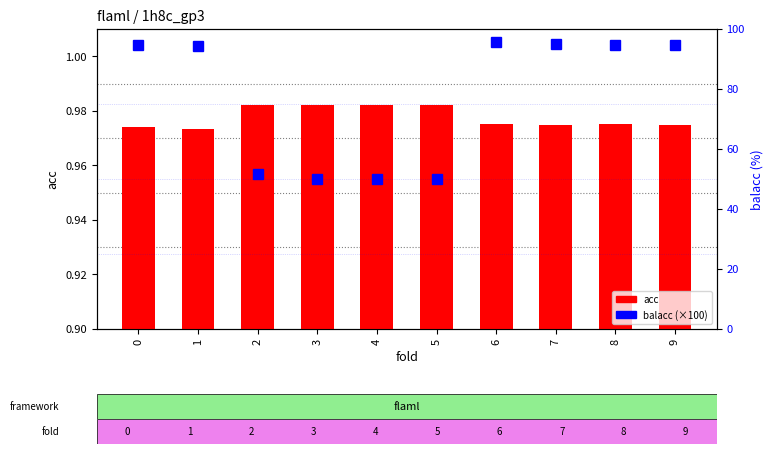

Reading right to left, what are all the values shown in this chart?

acc: 1.0	1.0	1.0	1.0	1.0	1.0	1.0	1.0	1.0	1.0
balacc (×100): 94.5	94.6	94.9	95.5	50.0	50.0	50.0	51.6	94.4	94.6